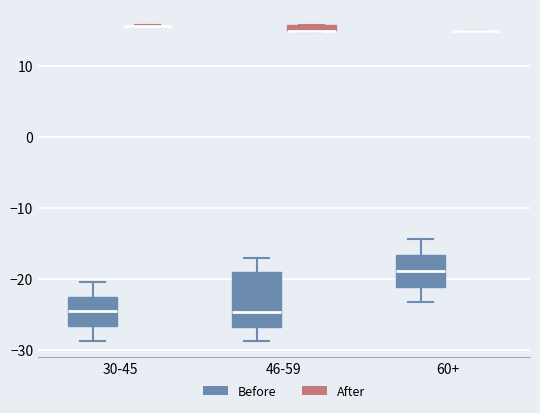

Comparing the boxes themselves (not the whiskers), which one is the tallest?

46-59 (Before)